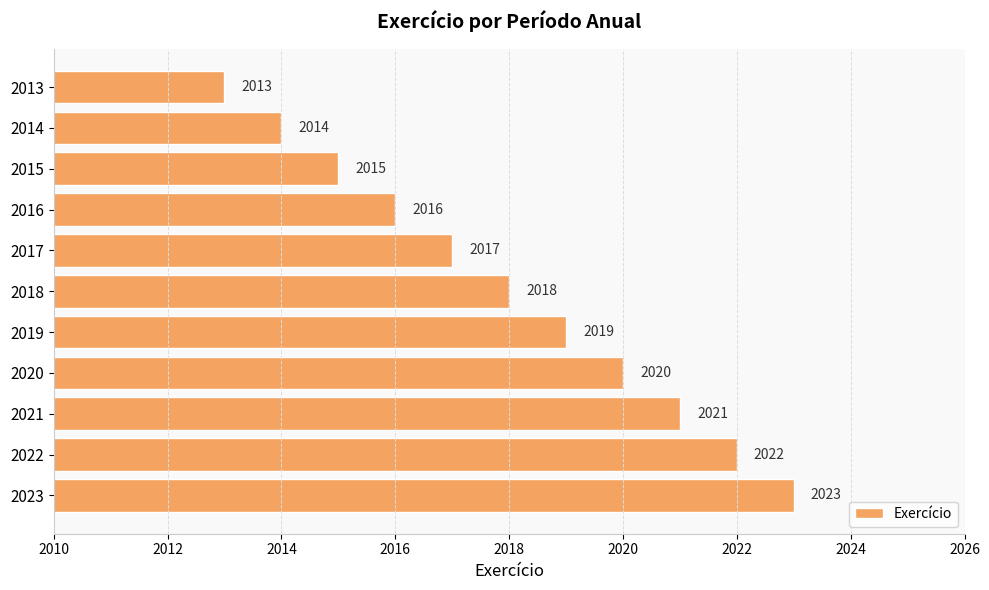

Rank the categories by value from lowest to highest.

2013, 2014, 2015, 2016, 2017, 2018, 2019, 2020, 2021, 2022, 2023